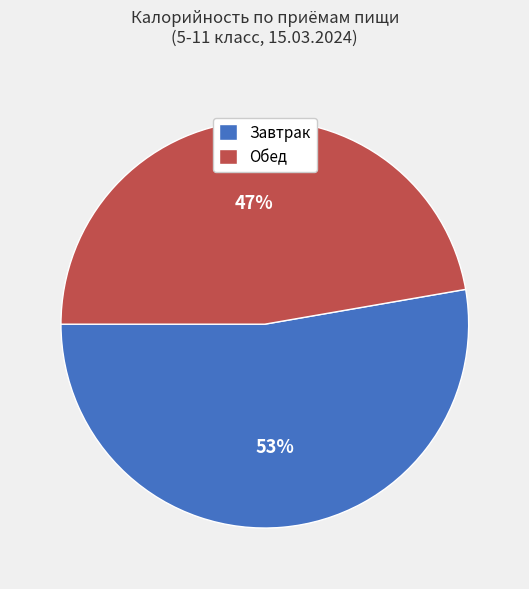

Which category has the smallest portion of the pie?

Обед